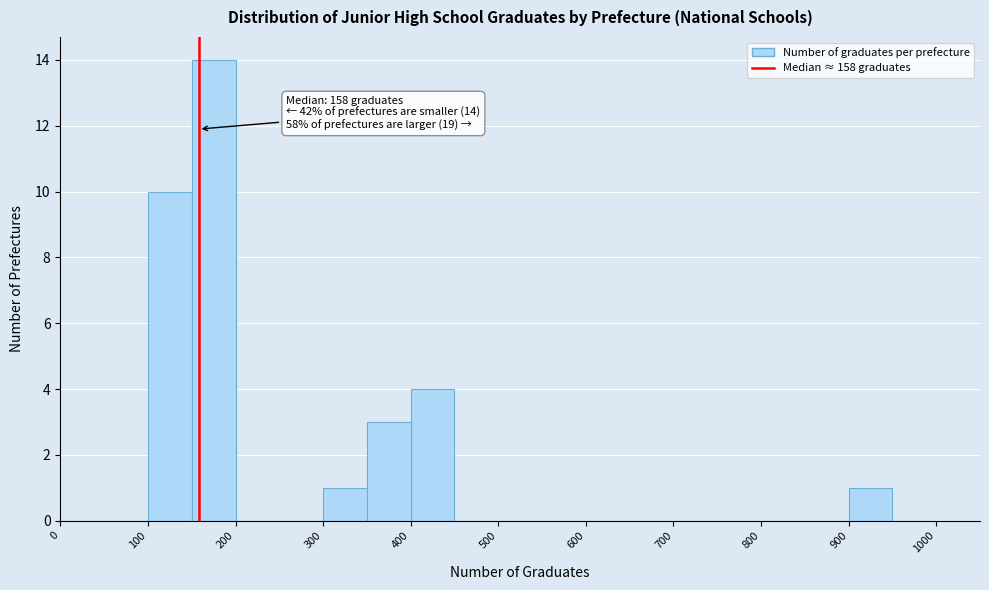

Over which range of the x-axis is the bar tallest?

150 to 200